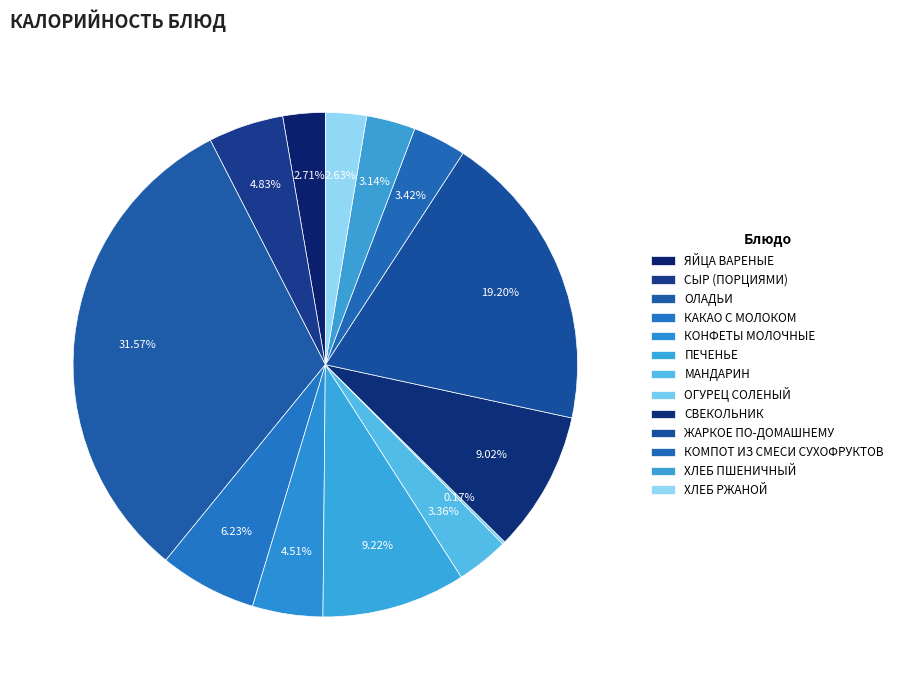

To the nearest percent, what percentage of the pie is ХЛЕБ ПШЕНИЧНЫЙ?

3%